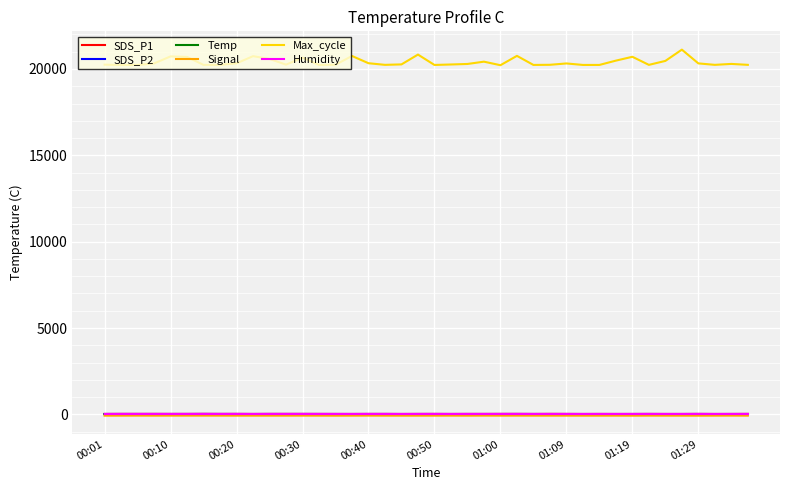

How many lines are shown in the chart?

6